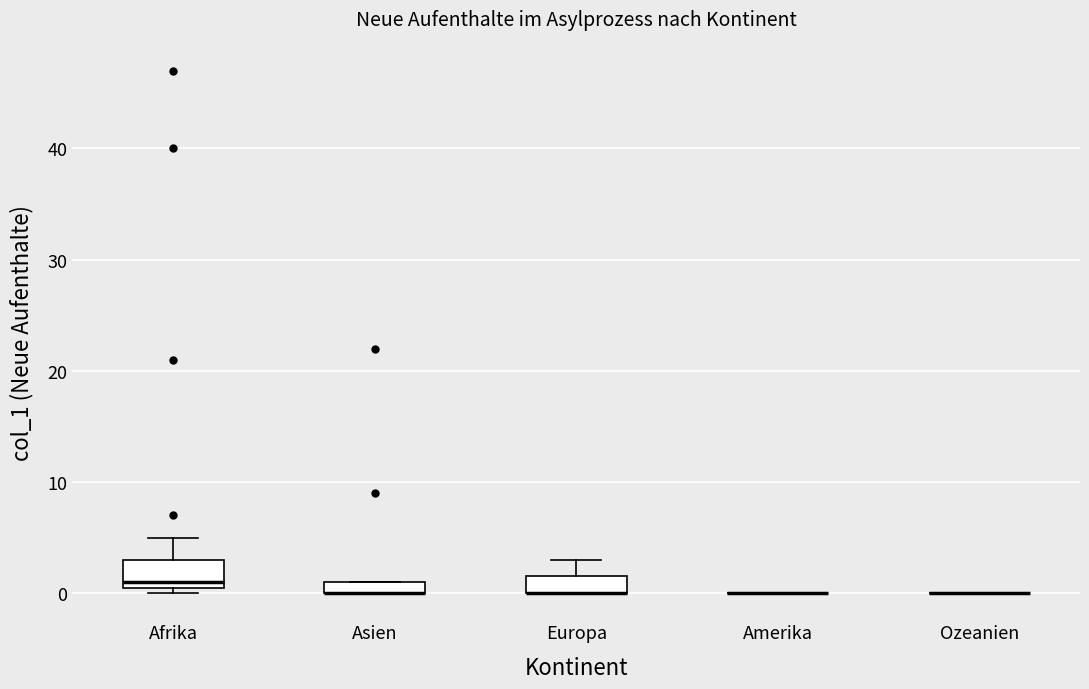

Where is the lower edge of the box for Europa on the y-axis? The values are not printed on the chart, so give them approximately, as read against the axis.

0